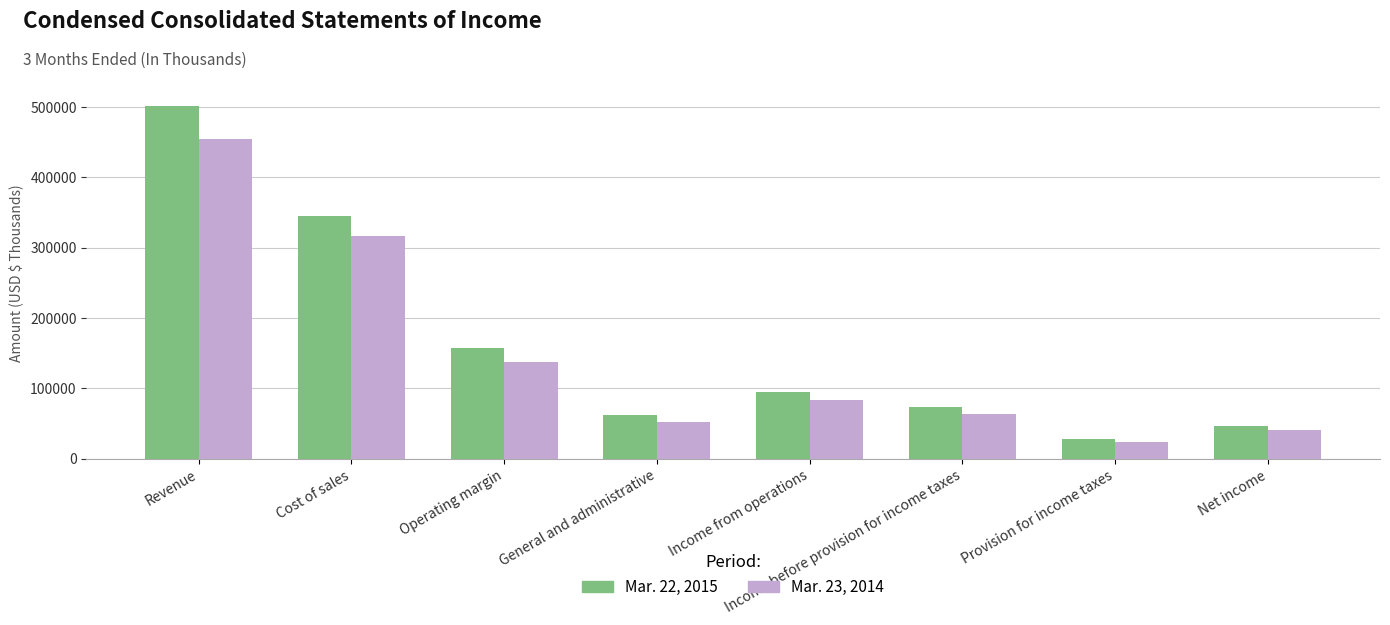

What is the greatest value displayed?

502027